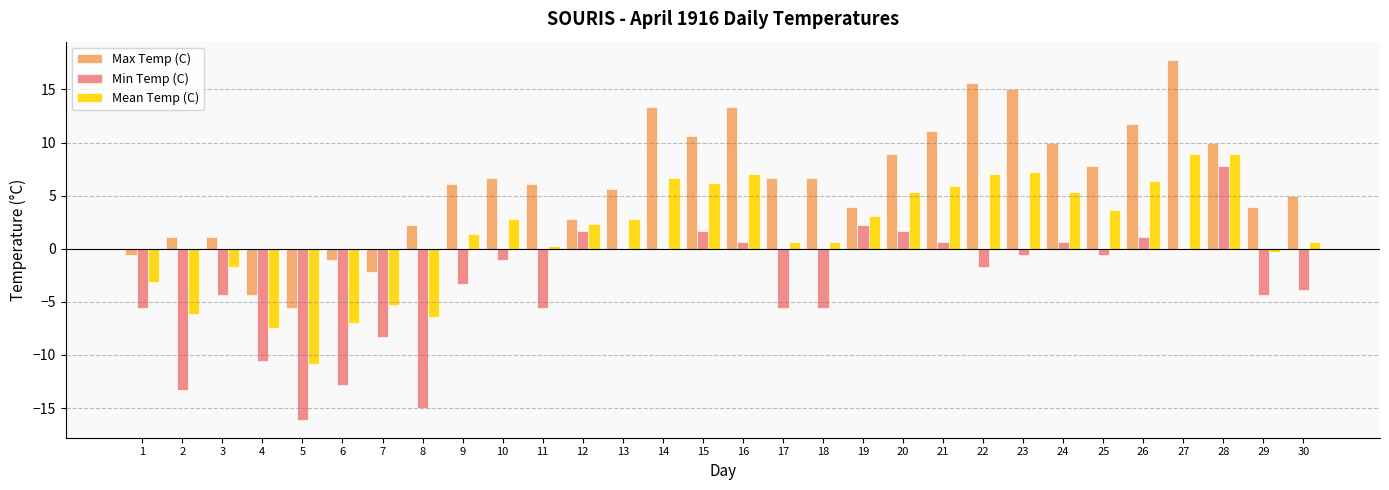

What is the maximum value for Mean Temp (C)?

8.9